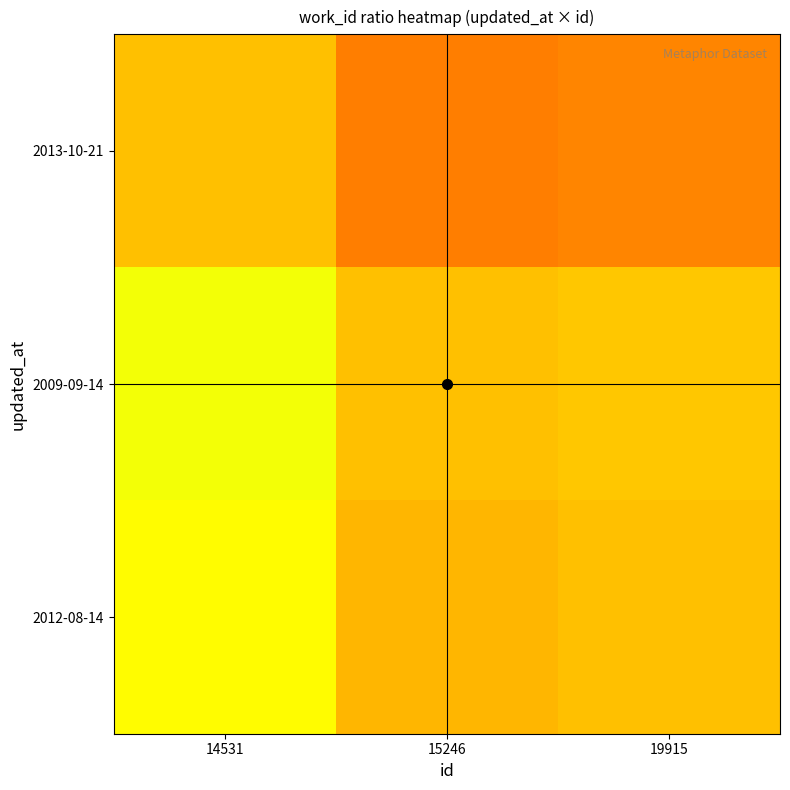

What is the greatest value displayed?

1.1